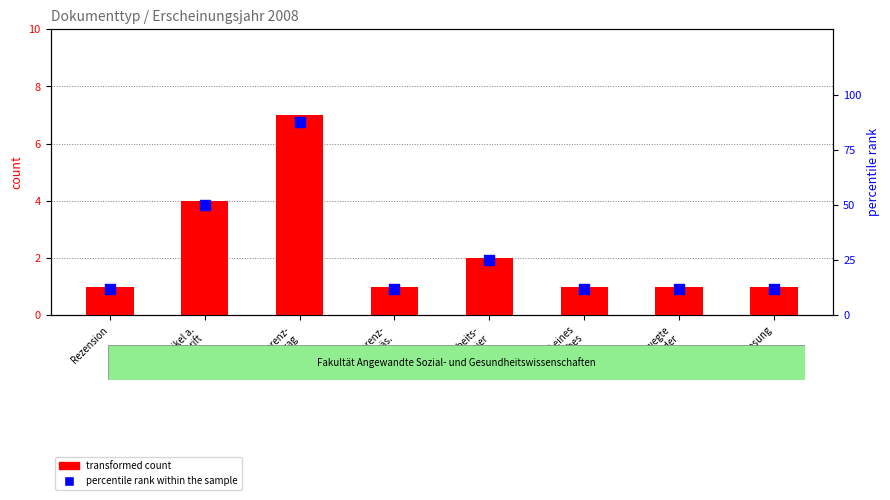

At which category is the sum across all series the highest?

Konferenz-
Beitrag